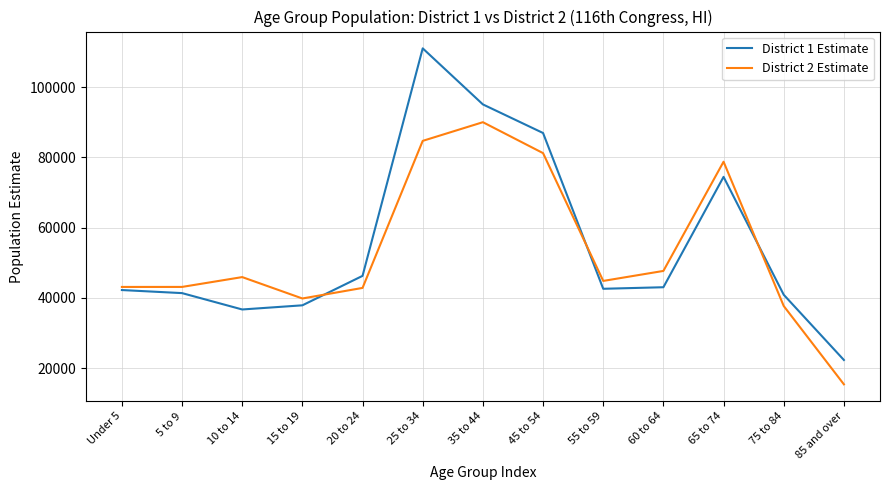

Which series has the widest spread of values?

District 1 Estimate